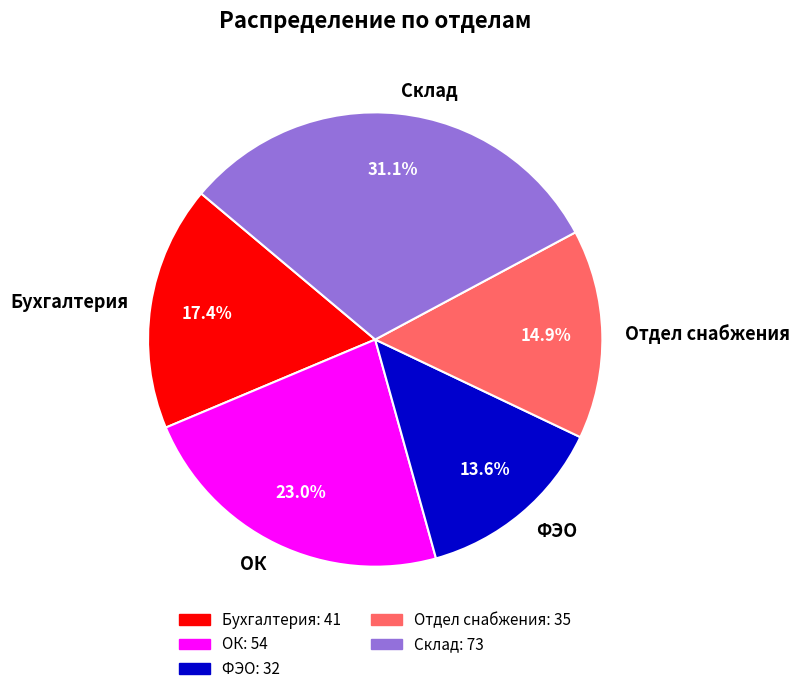

Rank the categories by value from highest to lowest.

Склад, ОК, Бухгалтерия, Отдел снабжения, ФЭО